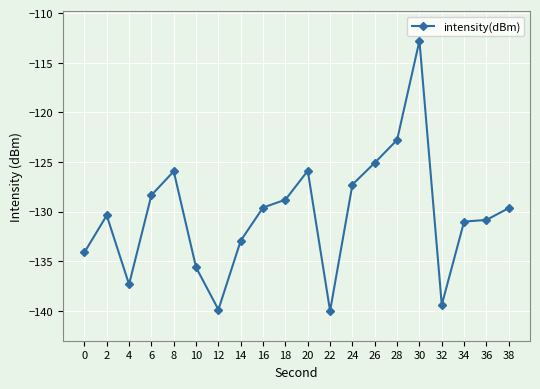

How many lines are shown in the chart?

1